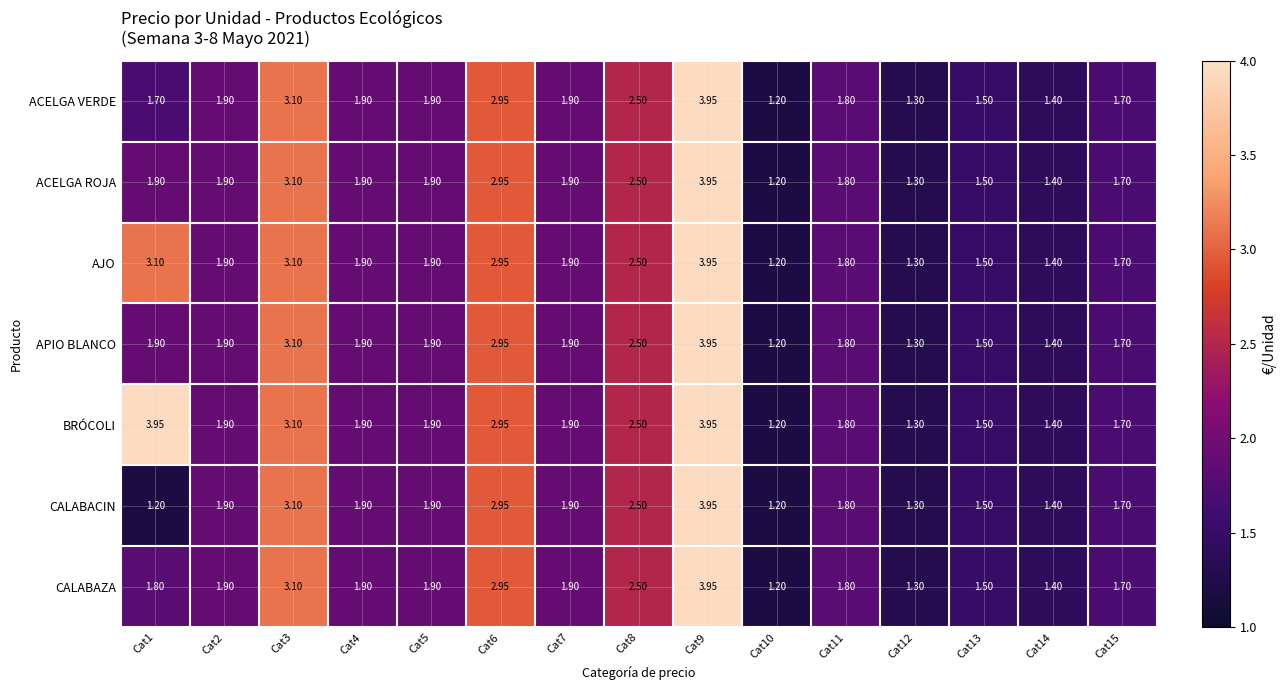

Is the value of CALABACIN at Cat15 greater than the value of ACELGA VERDE at Cat4?

No